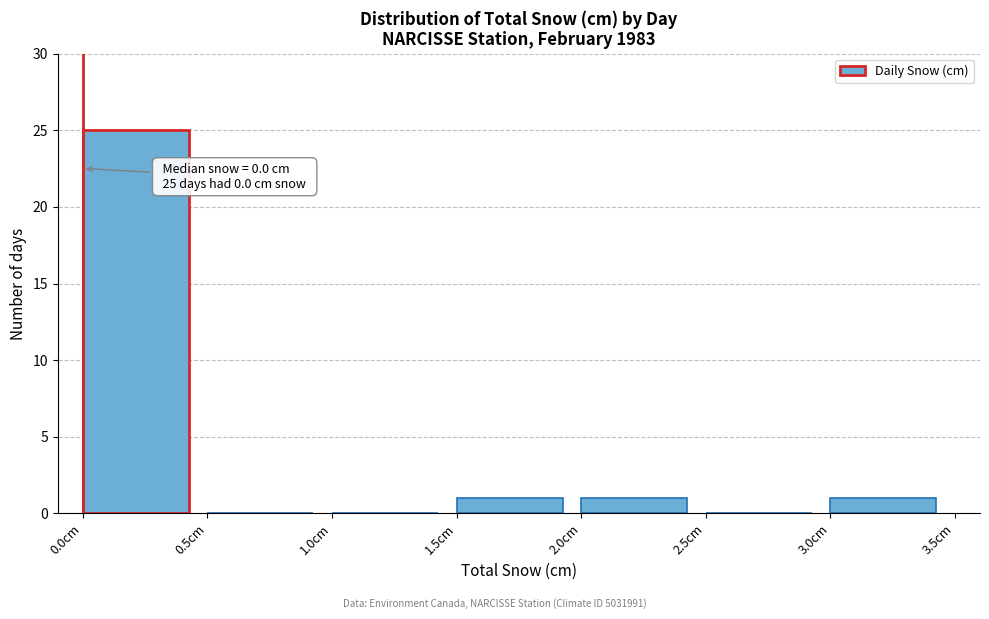

Which range on the x-axis has the tallest bar?

0.0 to 0.5